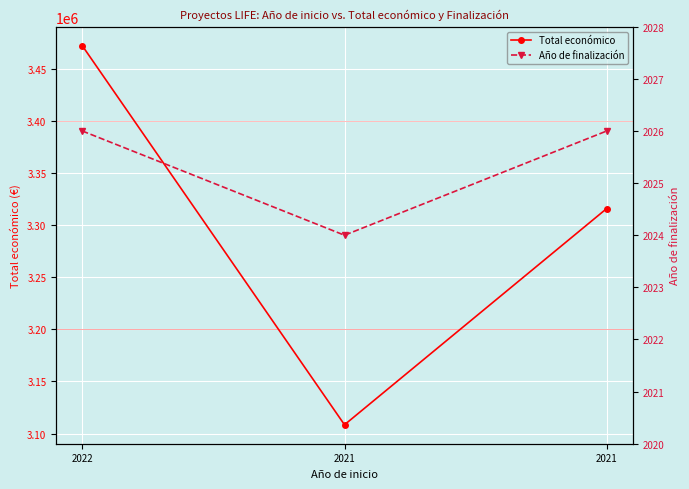

Which label corresponds to the smallest value in the chart?

2021